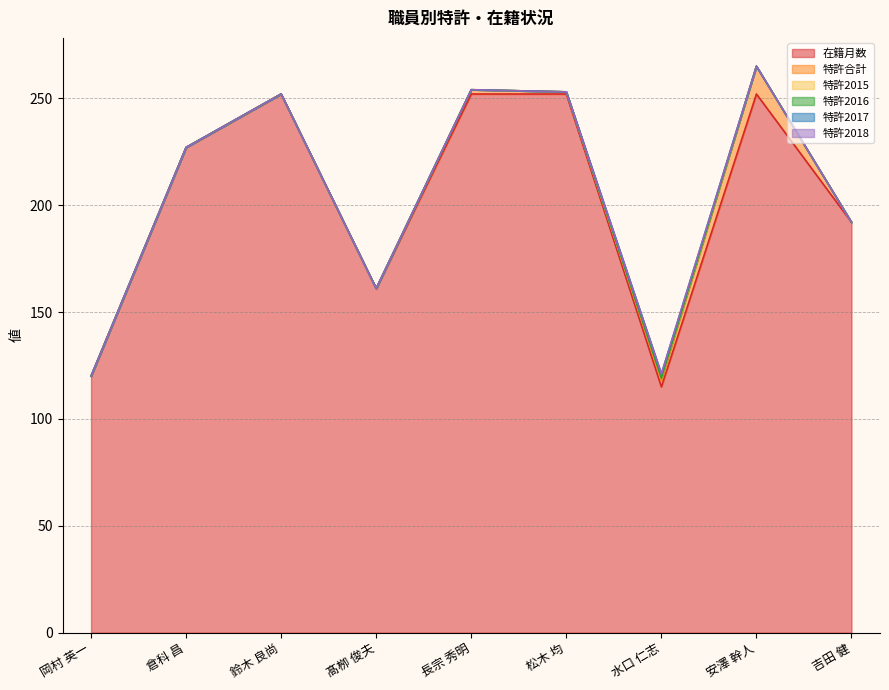

True or false: 特許2016 has more than 0 interior local peaks.

False